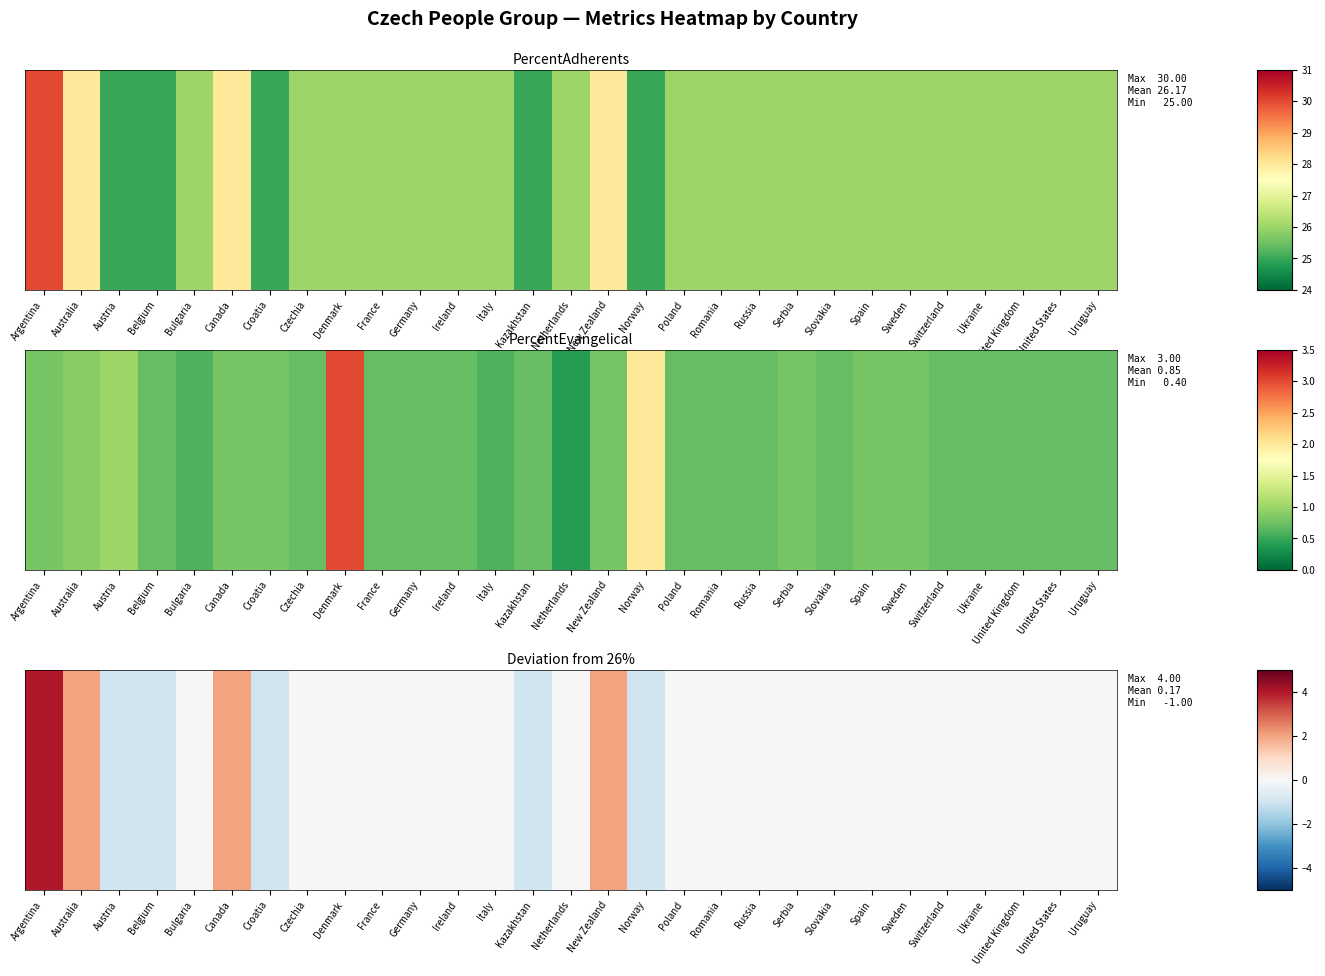

How many positive values are there?

4